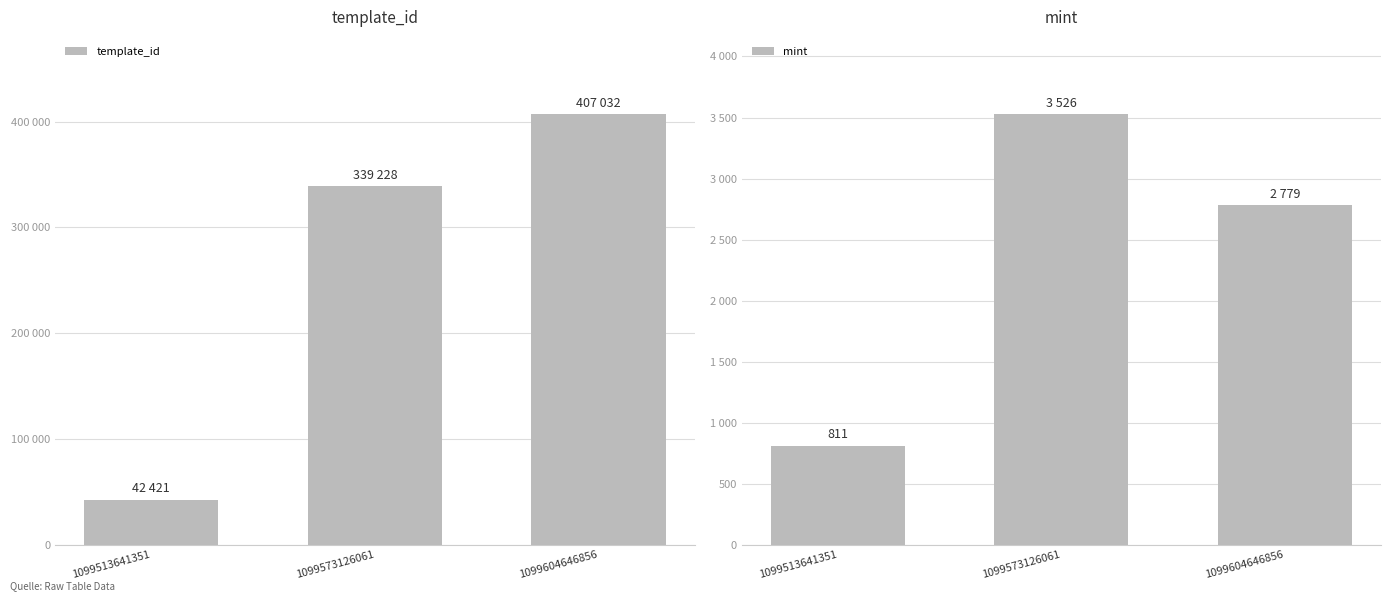

What is the total value across all series at 1099513641351?

43232